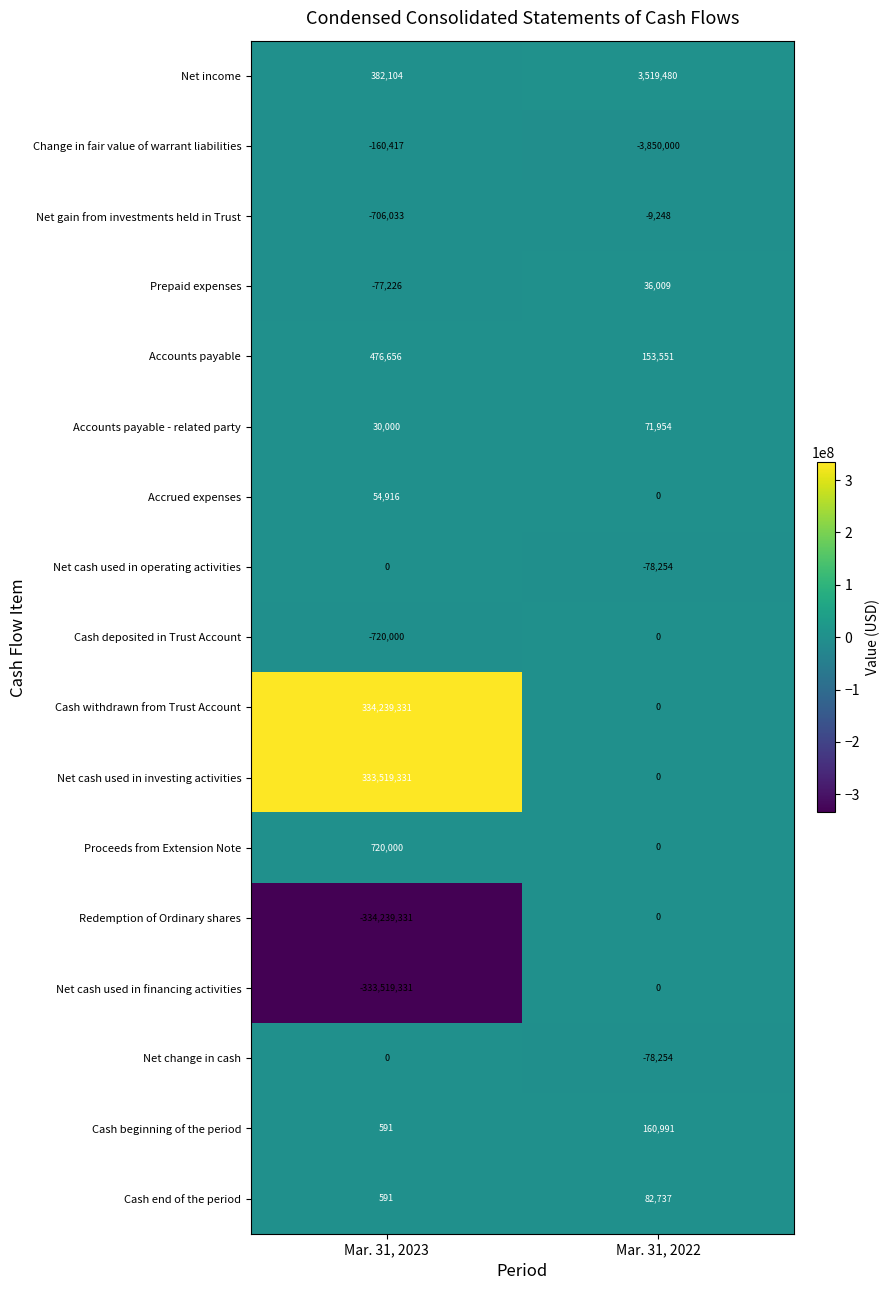

True or false: Net change in cash has a value of 0 at Mar. 31, 2023.

True